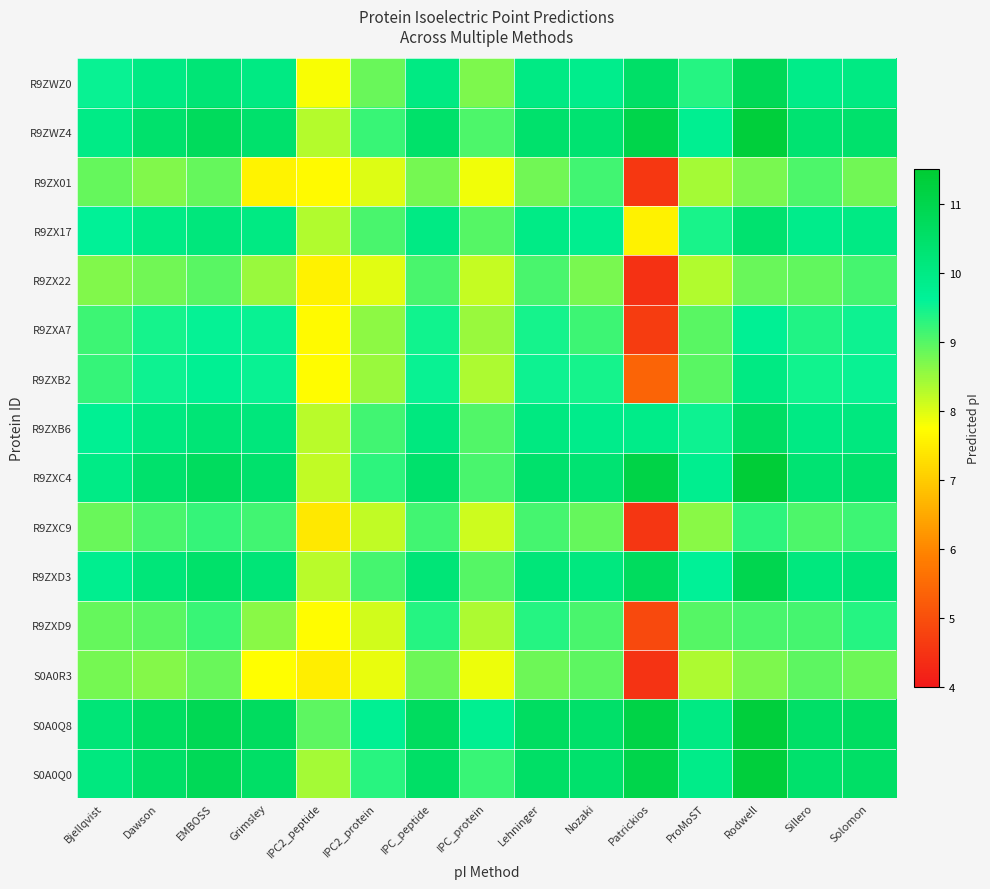

Reading left to right, extract all data points from this chart.

R9ZWZ0: Bjellqvist=9.5	Dawson=10.0	EMBOSS=10.2	Grimsley=10.0	IPC2_peptide=7.8	IPC2_protein=8.9	IPC_peptide=10.0	IPC_protein=8.7	Lehninger=10.0	Nozaki=9.8	Patrickios=10.5	ProMoST=9.4	Rodwell=10.8	Sillero=9.9	Solomon=10.0
R9ZWZ4: Bjellqvist=10.0	Dawson=10.4	EMBOSS=10.7	Grimsley=10.4	IPC2_peptide=8.3	IPC2_protein=9.2	IPC_peptide=10.5	IPC_protein=9.1	Lehninger=10.4	Nozaki=10.3	Patrickios=11.1	ProMoST=9.8	Rodwell=11.3	Sillero=10.3	Solomon=10.4
R9ZX01: Bjellqvist=8.9	Dawson=8.7	EMBOSS=8.9	Grimsley=7.6	IPC2_peptide=7.7	IPC2_protein=8.0	IPC_peptide=8.8	IPC_protein=7.9	Lehninger=8.8	Nozaki=9.2	Patrickios=4.6	ProMoST=8.4	Rodwell=8.7	Sillero=9.0	Solomon=8.8
R9ZX17: Bjellqvist=9.6	Dawson=10.0	EMBOSS=10.1	Grimsley=10.0	IPC2_peptide=8.3	IPC2_protein=9.1	IPC_peptide=10.0	IPC_protein=9.0	Lehninger=10.0	Nozaki=9.8	Patrickios=7.6	ProMoST=9.4	Rodwell=10.4	Sillero=9.9	Solomon=10.0
R9ZX22: Bjellqvist=8.7	Dawson=8.8	EMBOSS=9.0	Grimsley=8.5	IPC2_peptide=7.6	IPC2_protein=8.0	IPC_peptide=9.1	IPC_protein=8.2	Lehninger=9.1	Nozaki=8.7	Patrickios=4.5	ProMoST=8.3	Rodwell=8.8	Sillero=8.9	Solomon=9.1
R9ZXA7: Bjellqvist=9.2	Dawson=9.5	EMBOSS=9.6	Grimsley=9.5	IPC2_peptide=7.7	IPC2_protein=8.6	IPC_peptide=9.5	IPC_protein=8.5	Lehninger=9.5	Nozaki=9.2	Patrickios=4.6	ProMoST=9.0	Rodwell=9.7	Sillero=9.4	Solomon=9.5
R9ZXB2: Bjellqvist=9.2	Dawson=9.5	EMBOSS=9.7	Grimsley=9.6	IPC2_peptide=7.7	IPC2_protein=8.5	IPC_peptide=9.6	IPC_protein=8.3	Lehninger=9.5	Nozaki=9.5	Patrickios=5.4	ProMoST=9.0	Rodwell=10.0	Sillero=9.5	Solomon=9.6
R9ZXB6: Bjellqvist=9.7	Dawson=10.1	EMBOSS=10.3	Grimsley=10.1	IPC2_peptide=8.3	IPC2_protein=9.2	IPC_peptide=10.1	IPC_protein=9.0	Lehninger=10.0	Nozaki=9.9	Patrickios=9.9	ProMoST=9.5	Rodwell=10.6	Sillero=10.0	Solomon=10.1
R9ZXC4: Bjellqvist=10.0	Dawson=10.4	EMBOSS=10.7	Grimsley=10.4	IPC2_peptide=8.2	IPC2_protein=9.3	IPC_peptide=10.4	IPC_protein=9.1	Lehninger=10.4	Nozaki=10.3	Patrickios=11.1	ProMoST=9.8	Rodwell=11.4	Sillero=10.3	Solomon=10.4
R9ZXC9: Bjellqvist=8.9	Dawson=9.1	EMBOSS=9.2	Grimsley=9.1	IPC2_peptide=7.4	IPC2_protein=8.2	IPC_peptide=9.2	IPC_protein=8.1	Lehninger=9.1	Nozaki=8.9	Patrickios=4.5	ProMoST=8.6	Rodwell=9.3	Sillero=9.1	Solomon=9.2
R9ZXD3: Bjellqvist=9.8	Dawson=10.2	EMBOSS=10.5	Grimsley=10.2	IPC2_peptide=8.3	IPC2_protein=9.1	IPC_peptide=10.2	IPC_protein=9.0	Lehninger=10.2	Nozaki=10.1	Patrickios=10.7	ProMoST=9.6	Rodwell=10.9	Sillero=10.1	Solomon=10.2
R9ZXD9: Bjellqvist=8.9	Dawson=9.0	EMBOSS=9.2	Grimsley=8.6	IPC2_peptide=7.7	IPC2_protein=8.1	IPC_peptide=9.4	IPC_protein=8.3	Lehninger=9.4	Nozaki=9.1	Patrickios=4.9	ProMoST=9.0	Rodwell=9.1	Sillero=9.1	Solomon=9.4
S0A0R3: Bjellqvist=8.8	Dawson=8.6	EMBOSS=8.8	Grimsley=7.7	IPC2_peptide=7.5	IPC2_protein=7.9	IPC_peptide=8.8	IPC_protein=7.9	Lehninger=8.8	Nozaki=8.9	Patrickios=4.5	ProMoST=8.4	Rodwell=8.7	Sillero=8.9	Solomon=8.8
S0A0Q8: Bjellqvist=10.2	Dawson=10.6	EMBOSS=10.9	Grimsley=10.7	IPC2_peptide=8.9	IPC2_protein=9.7	IPC_peptide=10.7	IPC_protein=9.8	Lehninger=10.6	Nozaki=10.5	Patrickios=11.1	ProMoST=10.0	Rodwell=11.3	Sillero=10.5	Solomon=10.6
S0A0Q0: Bjellqvist=10.1	Dawson=10.5	EMBOSS=10.8	Grimsley=10.5	IPC2_peptide=8.4	IPC2_protein=9.3	IPC_peptide=10.6	IPC_protein=9.2	Lehninger=10.5	Nozaki=10.4	Patrickios=11.1	ProMoST=9.9	Rodwell=11.3	Sillero=10.4	Solomon=10.5